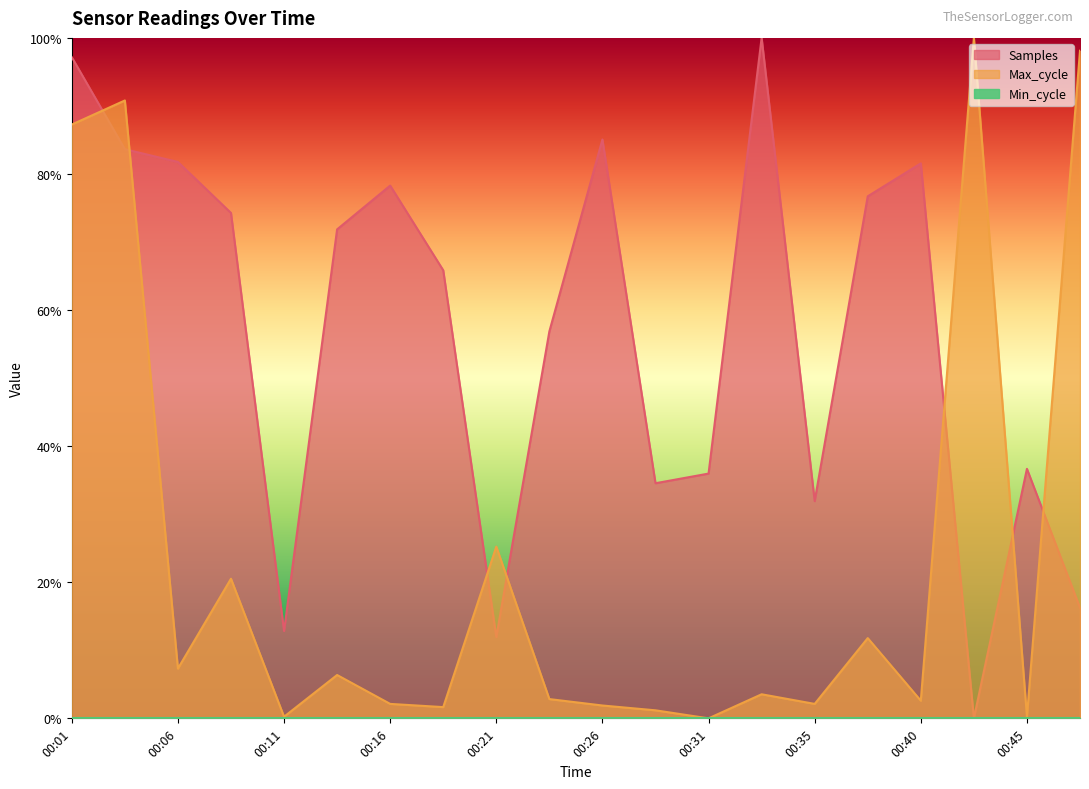

How many data points in Max_cycle are above 0?

19